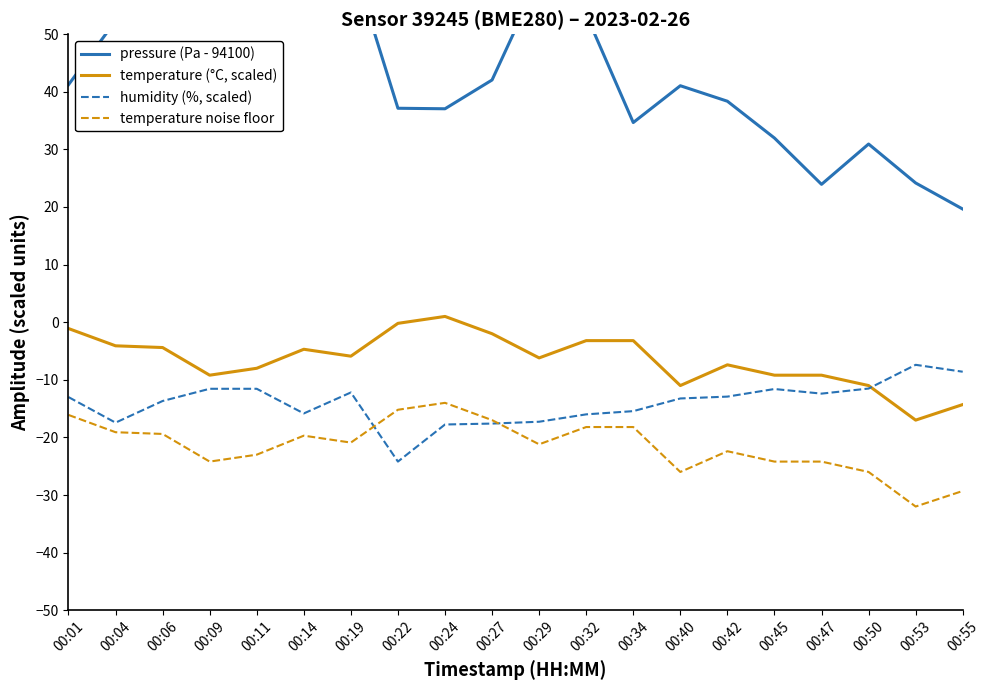

After their last crossing, which series has the higher values: temperature (°C, scaled) or humidity (%, scaled)?

humidity (%, scaled)